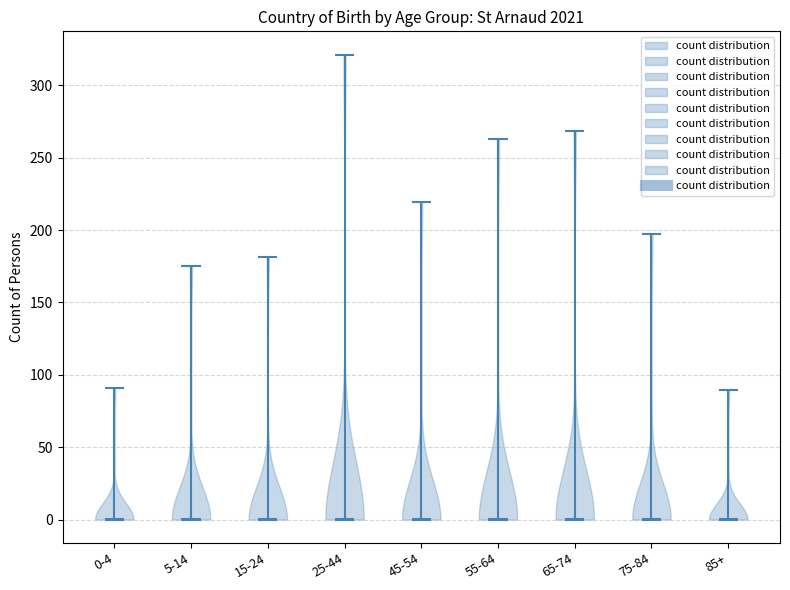

Where does the median line of the violin for 65-74 sit on the y-axis? The values are not printed on the chart, so give them approximately, as read against the axis.

0